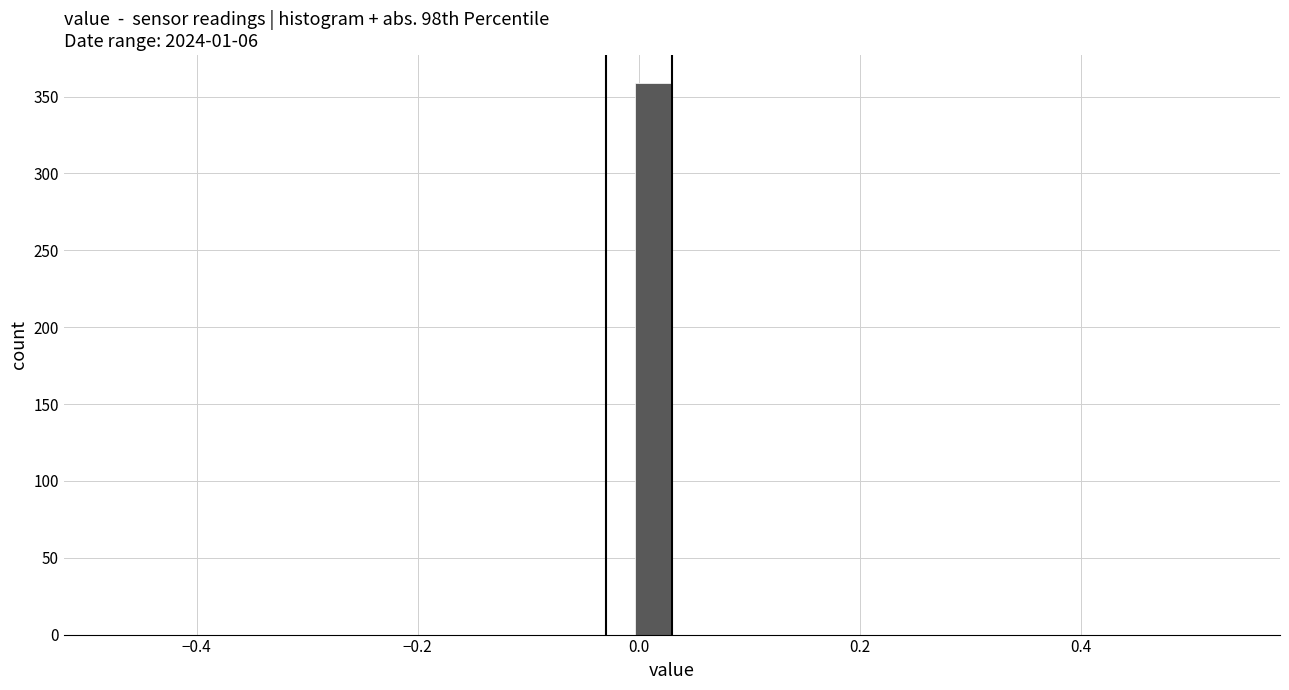

Around what value on the x-axis is the tallest bar? Give the approximate position of its centre, as read against the axis.

0.02